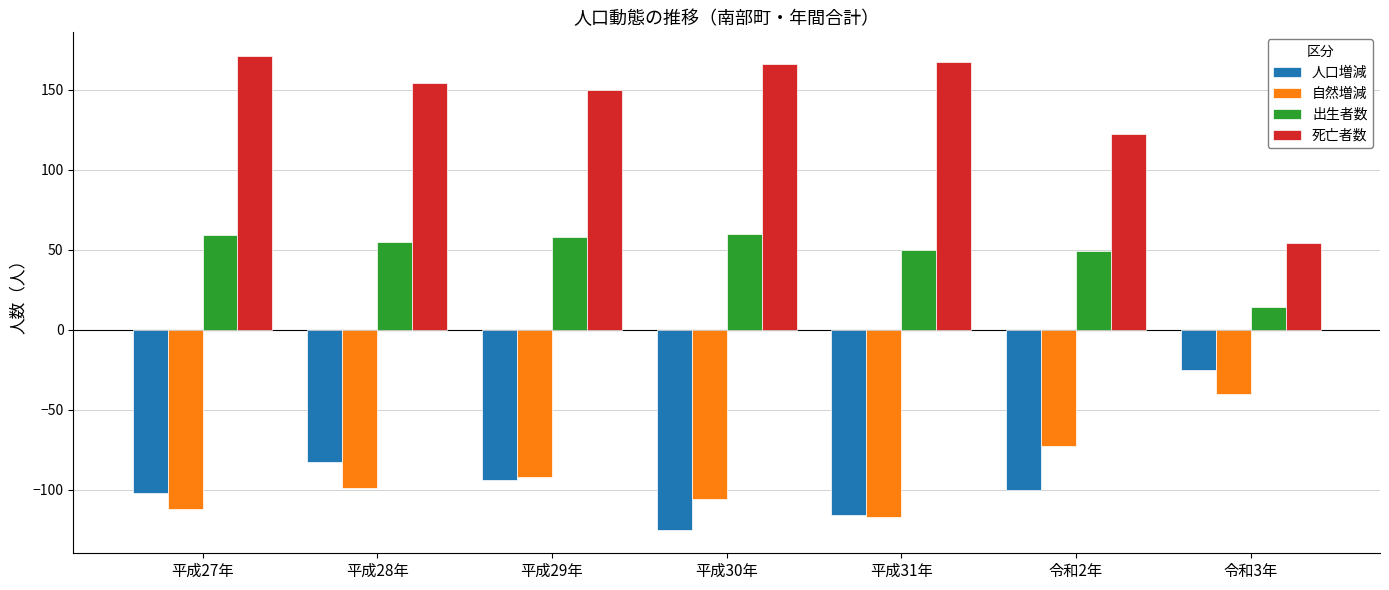

At which category does the chart reach its minimum across all series?

平成30年